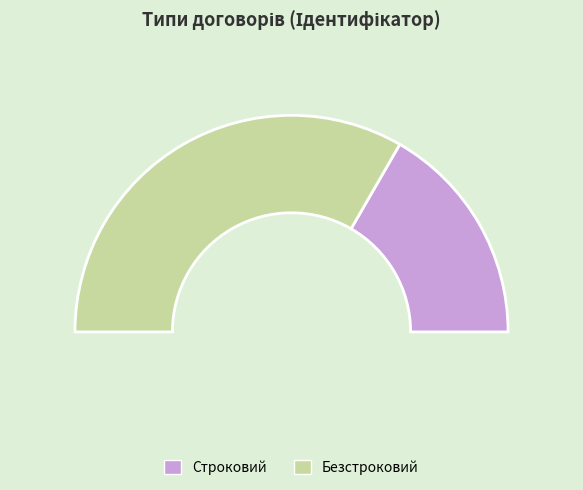

To the nearest percent, what is the combined percentage of Безстроковий and Строковий?

100%